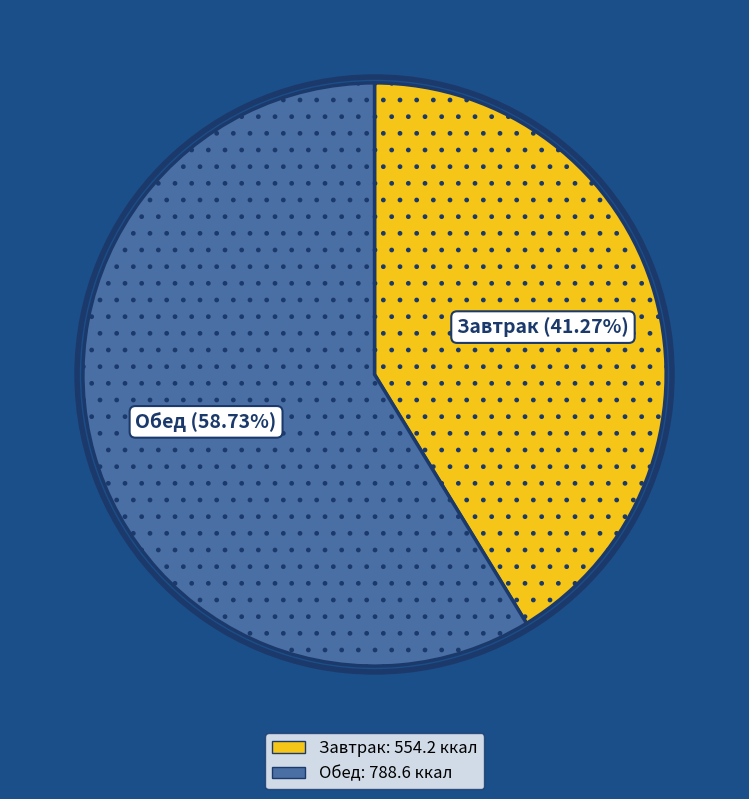

What is the majority slice?

Обед